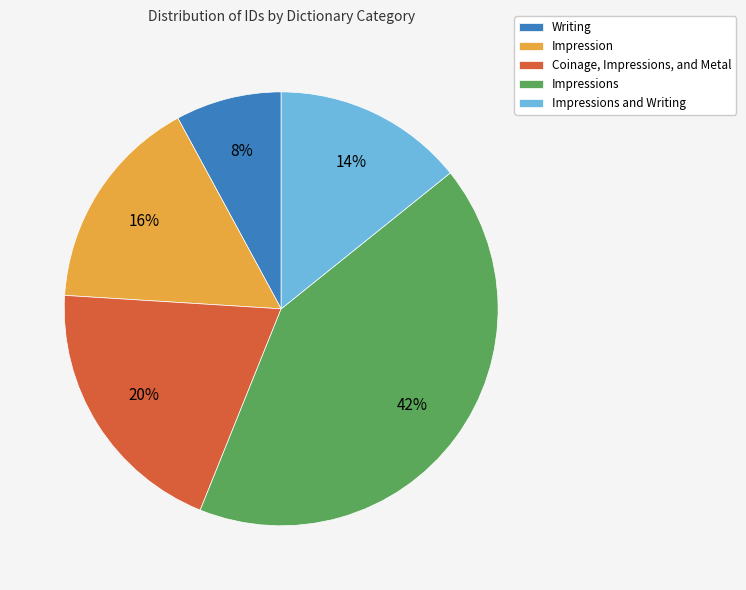

To the nearest percent, what is the average slice percentage?

20%